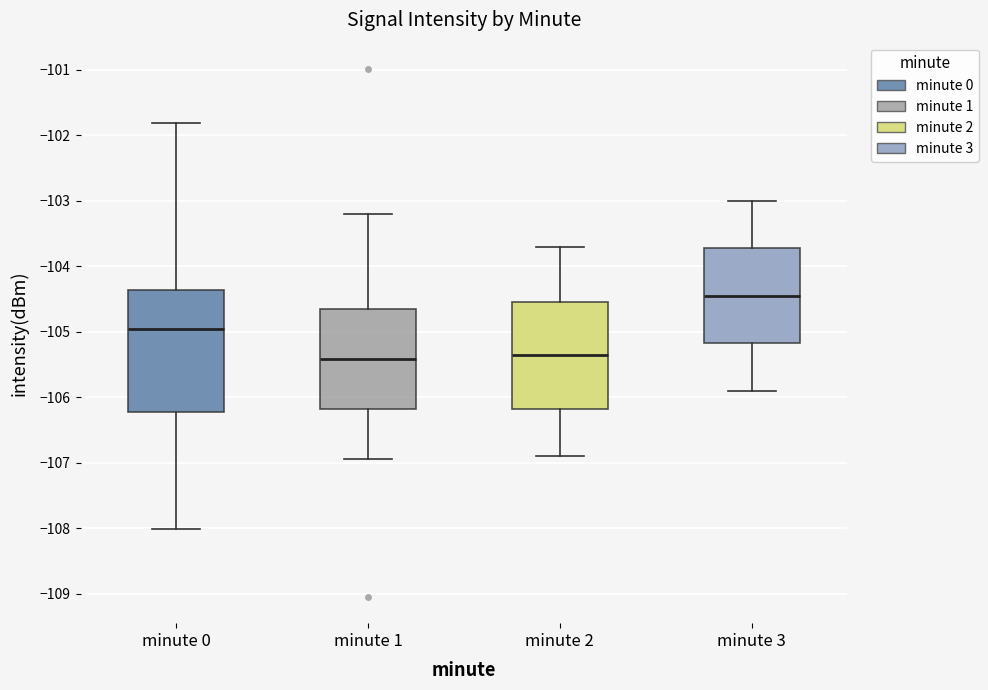

Reading left to right, read every box against the y-axis: the position of its median line, the range the box covers, and the ends of its whiskers. The values are not printed on the chart, so give them approximately, as read against the axis.

minute 0: median -105.0, box -106.2 to -104.4, whiskers -108.0 to -101.8
minute 1: median -105.4, box -106.2 to -104.7, whiskers -106.9 to -103.2
minute 2: median -105.3, box -106.2 to -104.5, whiskers -106.9 to -103.7
minute 3: median -104.4, box -105.2 to -103.7, whiskers -105.9 to -103.0